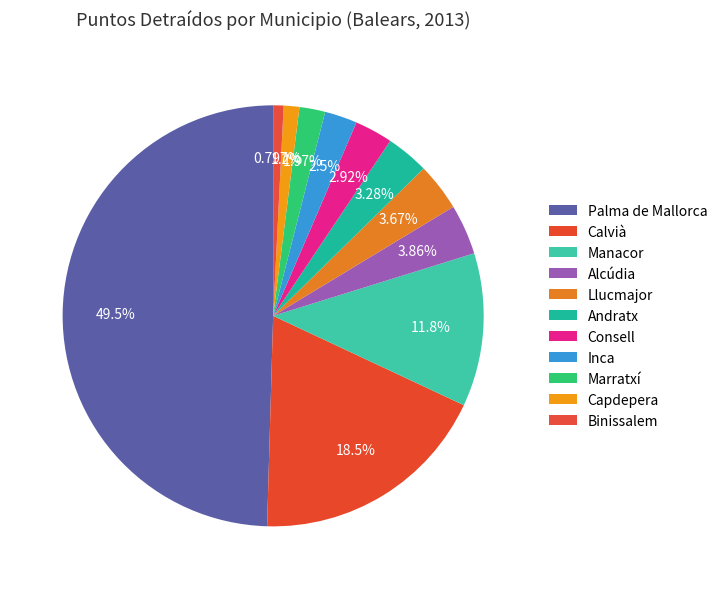

What percentage is the Inca slice, to the nearest percent?

2%